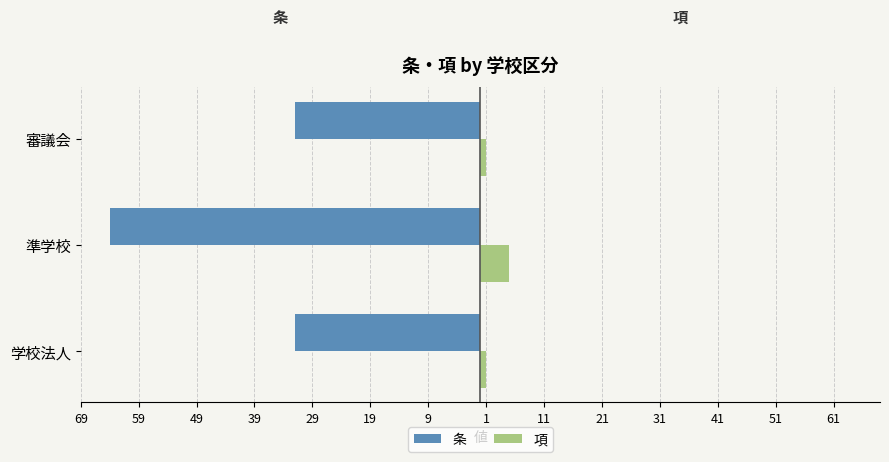

How many bars are there in total?

6